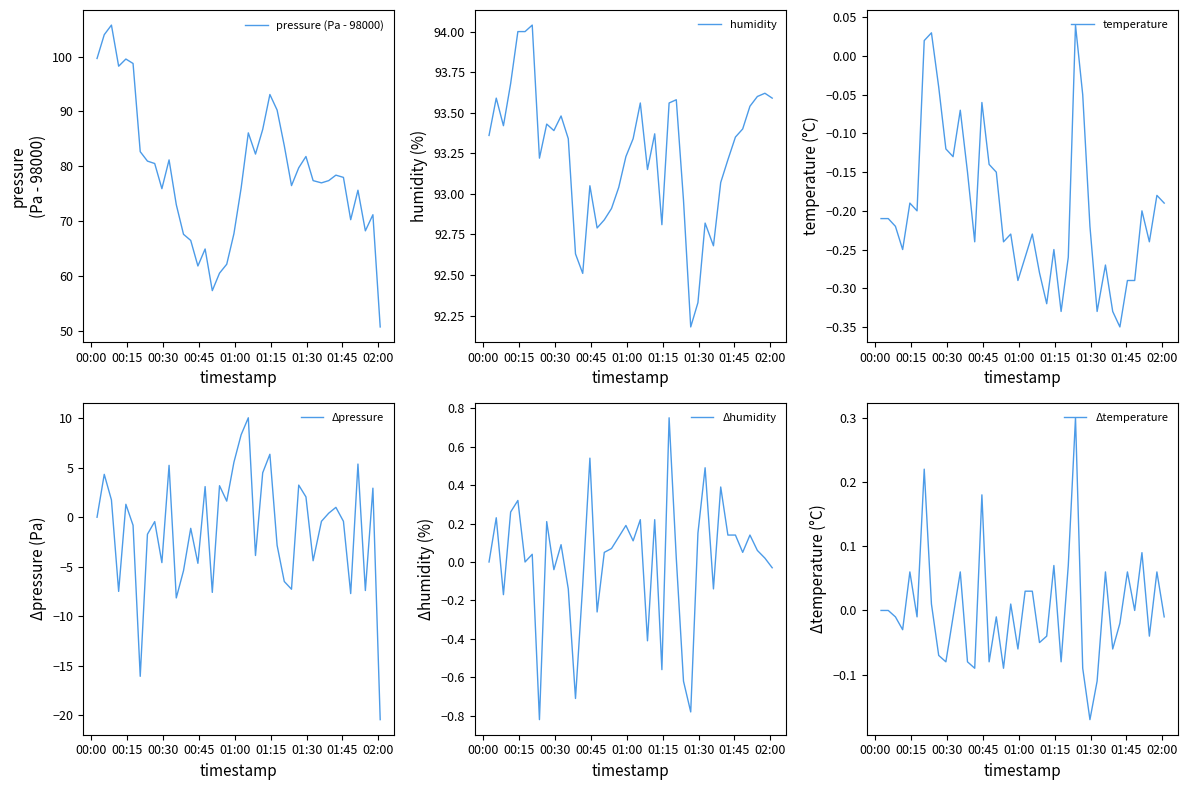

What is the smallest value displayed?

-20.5